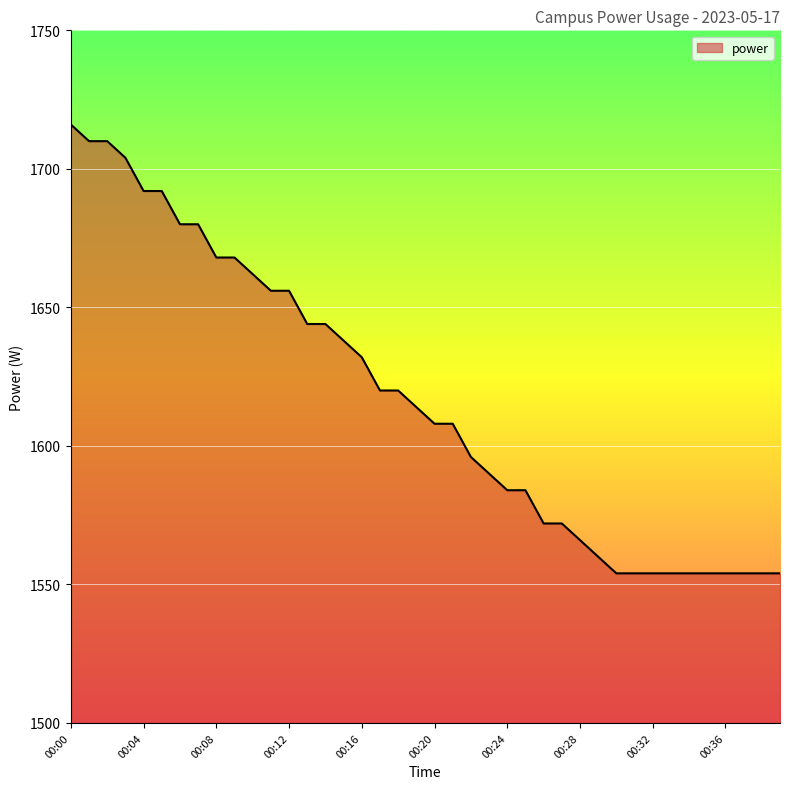

What is the difference between the maximum and minimum values?

162